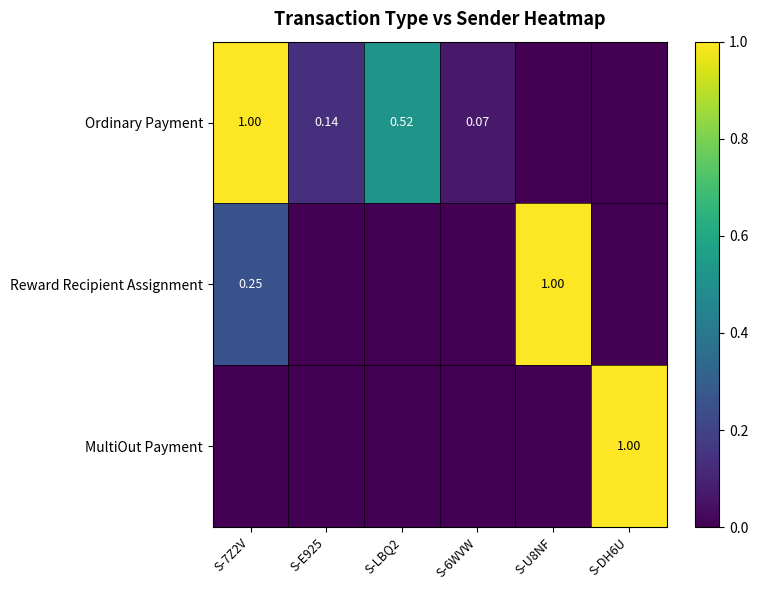

What is the difference between the second highest and second lowest values in the Reward Recipient Assignment series?

0.2